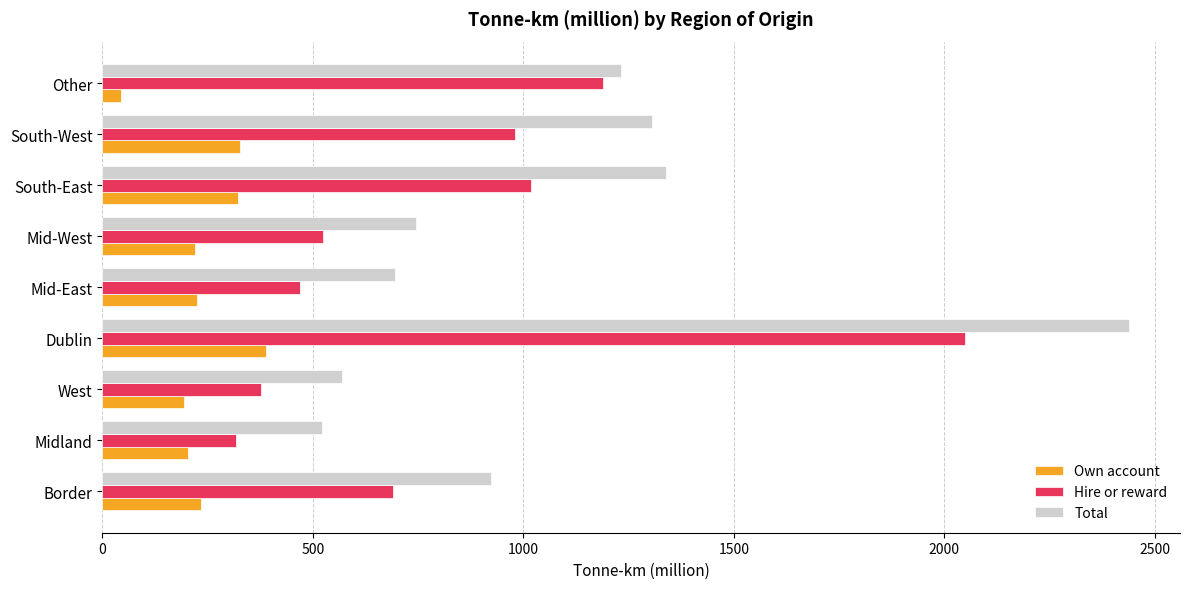

Is it true that Hire or reward equals 377 at West?

True